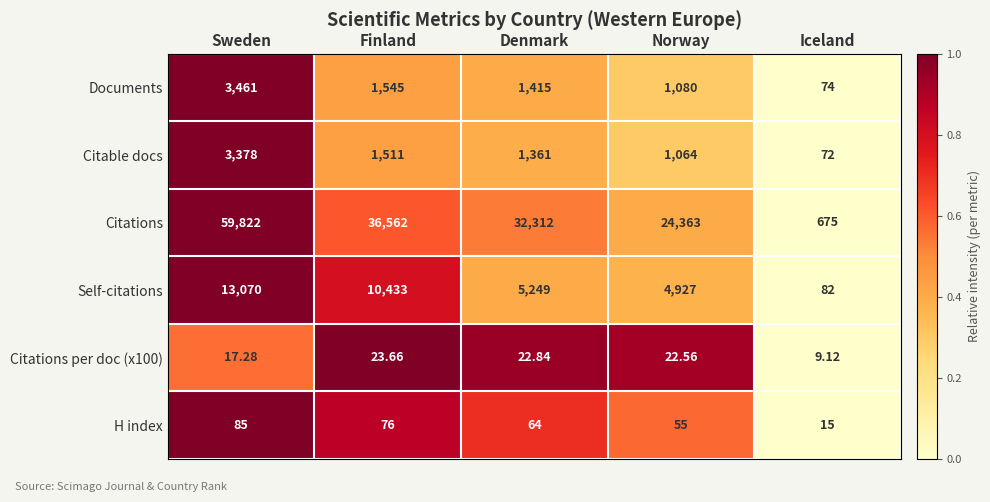

Between Finland and Iceland, which series saw the biggest shift?

Citations